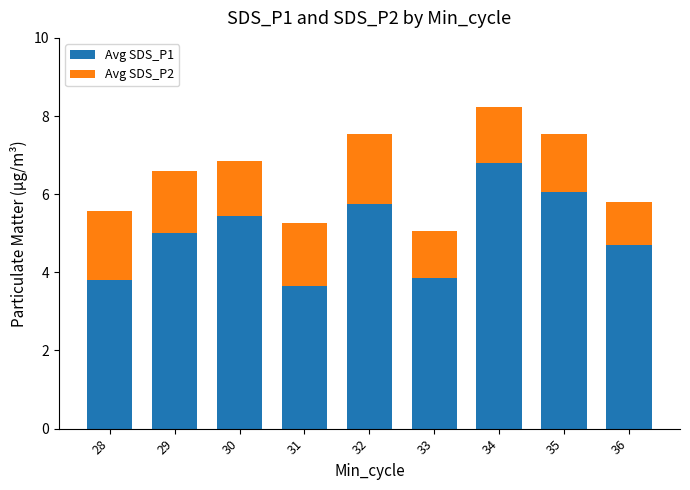

The Avg SDS_P1 series shows 3.1 at 30. True or false?

False